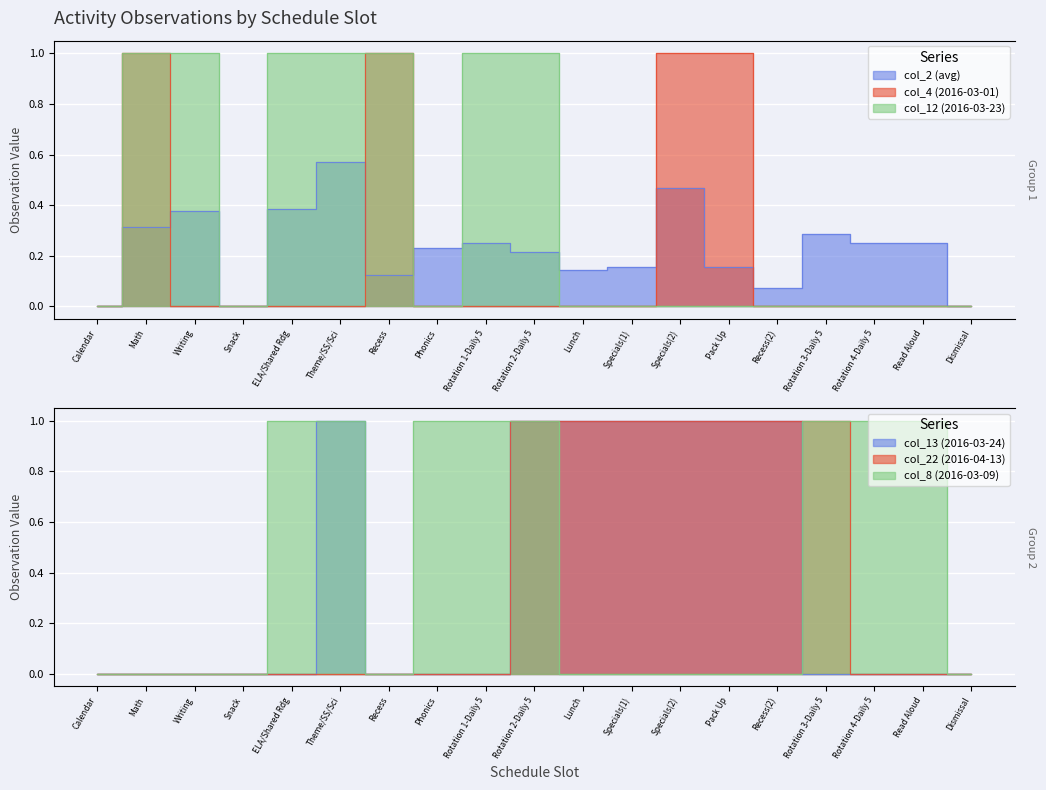

At which label is col_22 (2016-04-13) closest to 0?

Calendar